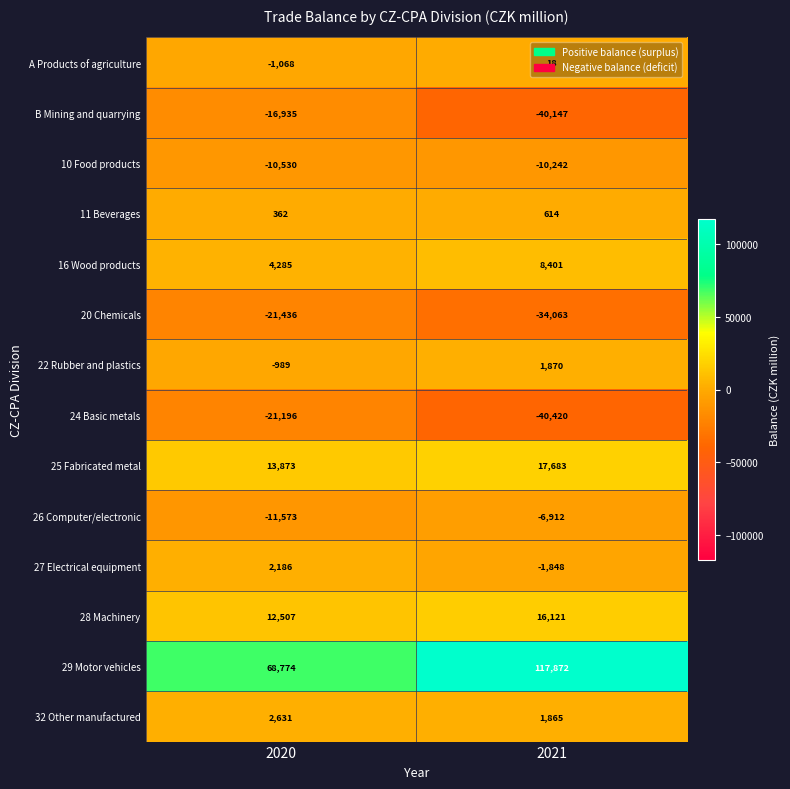

Which label corresponds to the smallest value in the chart?

2021